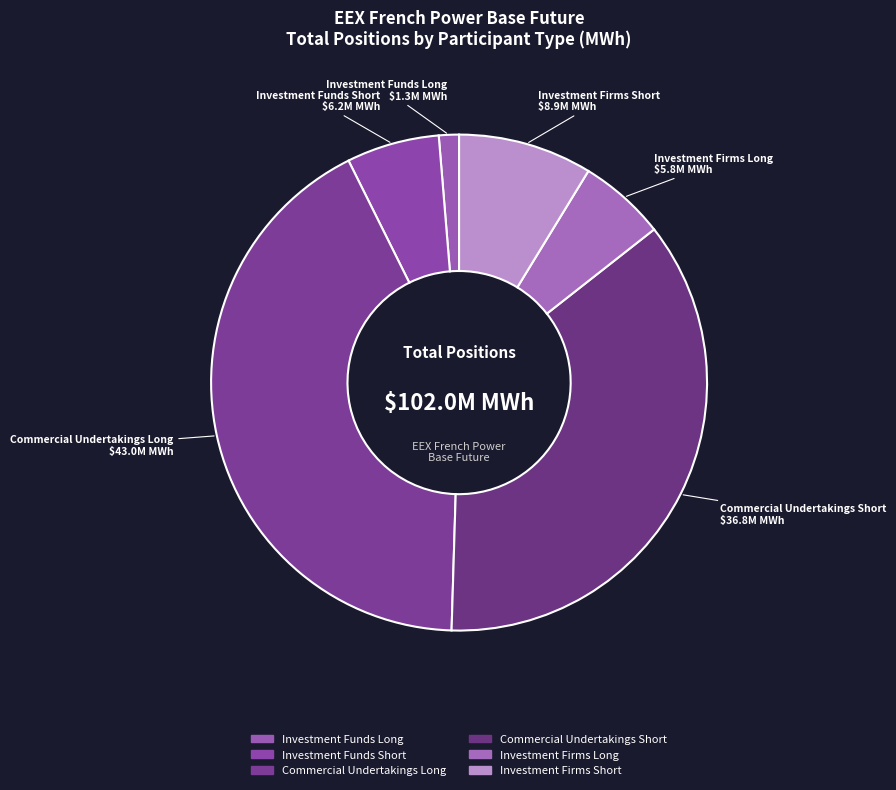

What percentage do Commercial Undertakings Short and Investment Firms Long together represent?

41.7%